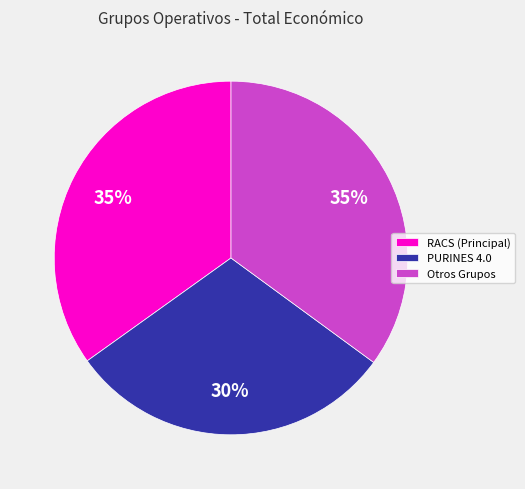

The PURINES 4.0 slice represents 17% of the pie. True or false?

False